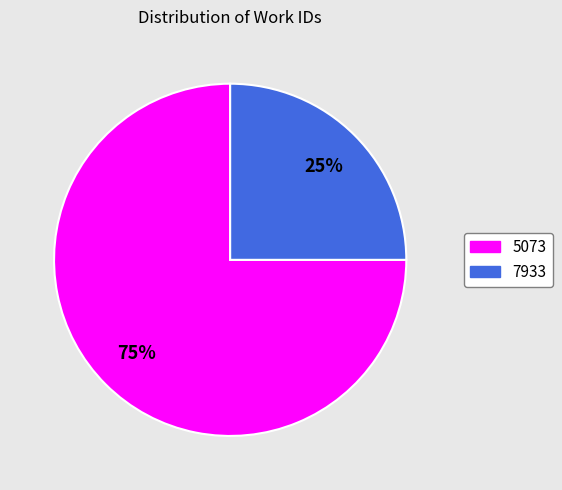

Count the number of slices in the pie.

2